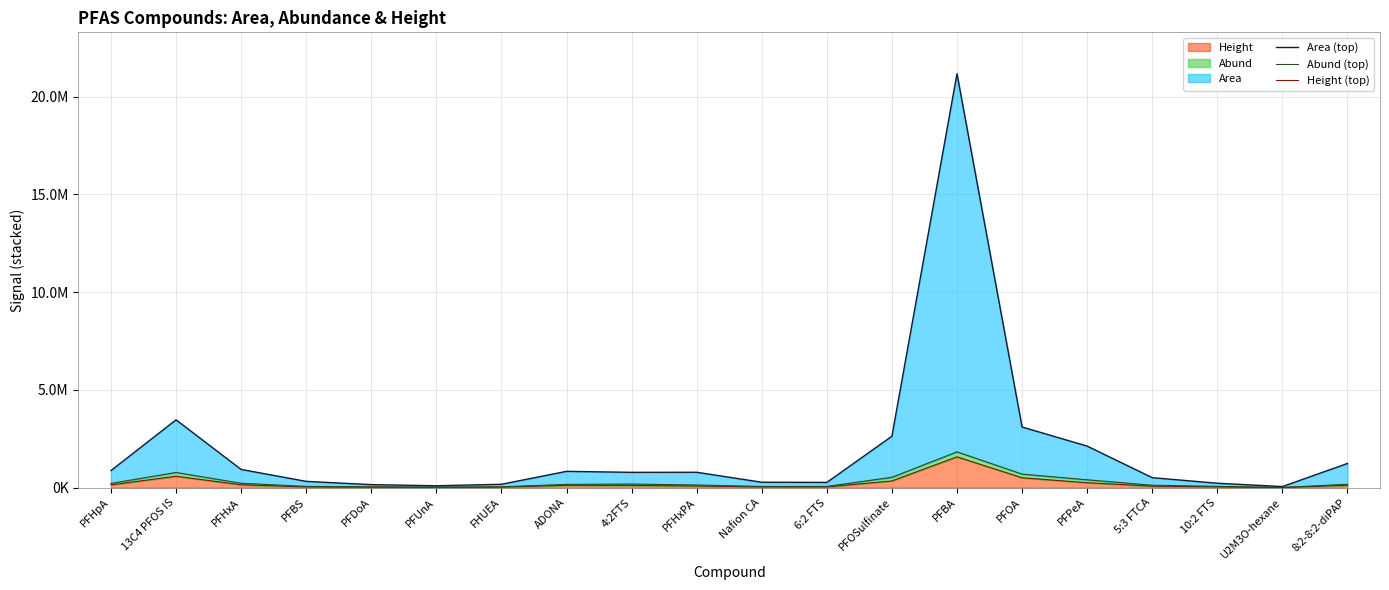

Where does the Area (top) series first go above 785341?

PFHpA